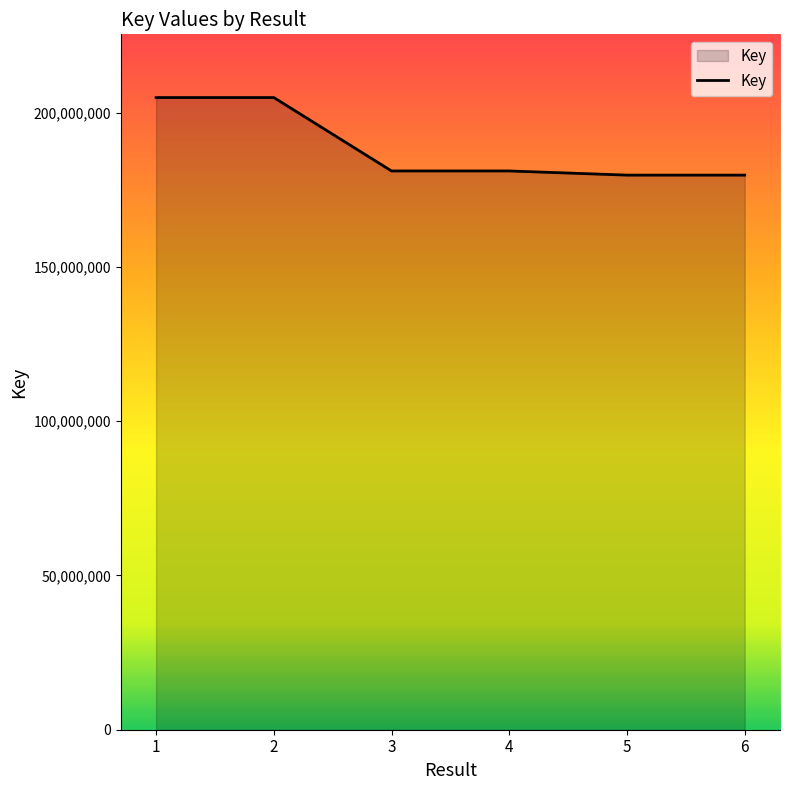

What is the minimum value shown in the chart?

179784191